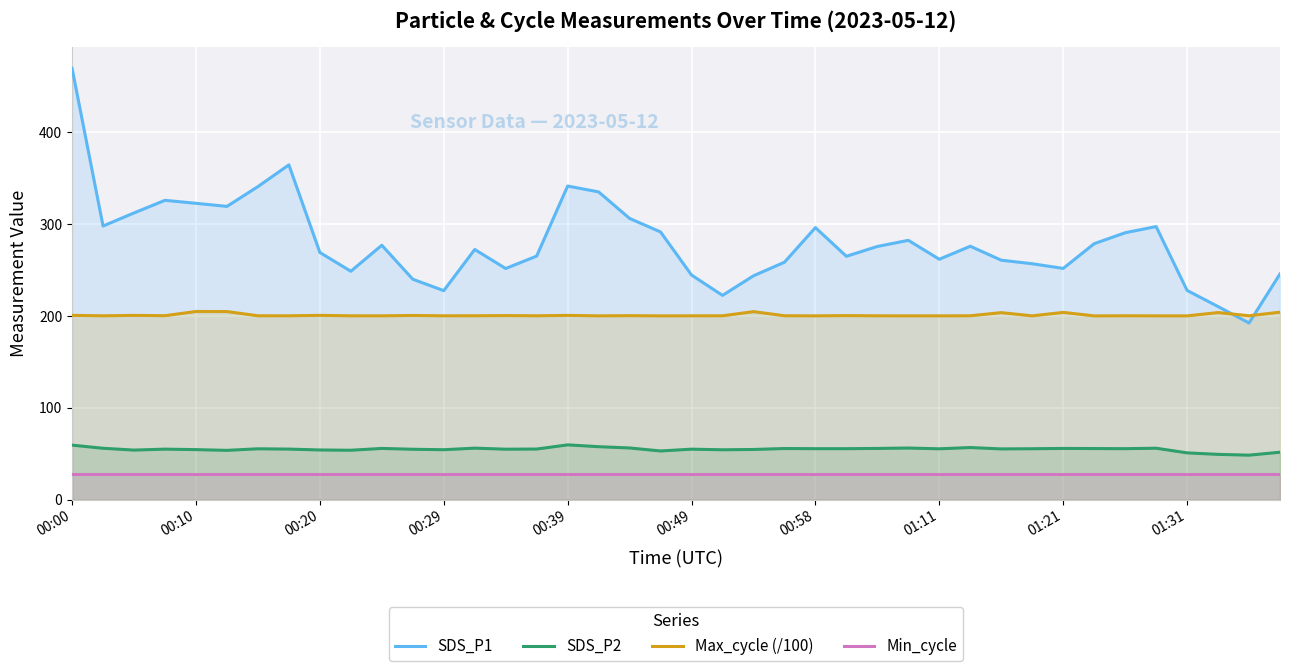

Rank the series by their maximum value, from highest to lowest.

SDS_P1, Max_cycle (/100), SDS_P2, Min_cycle